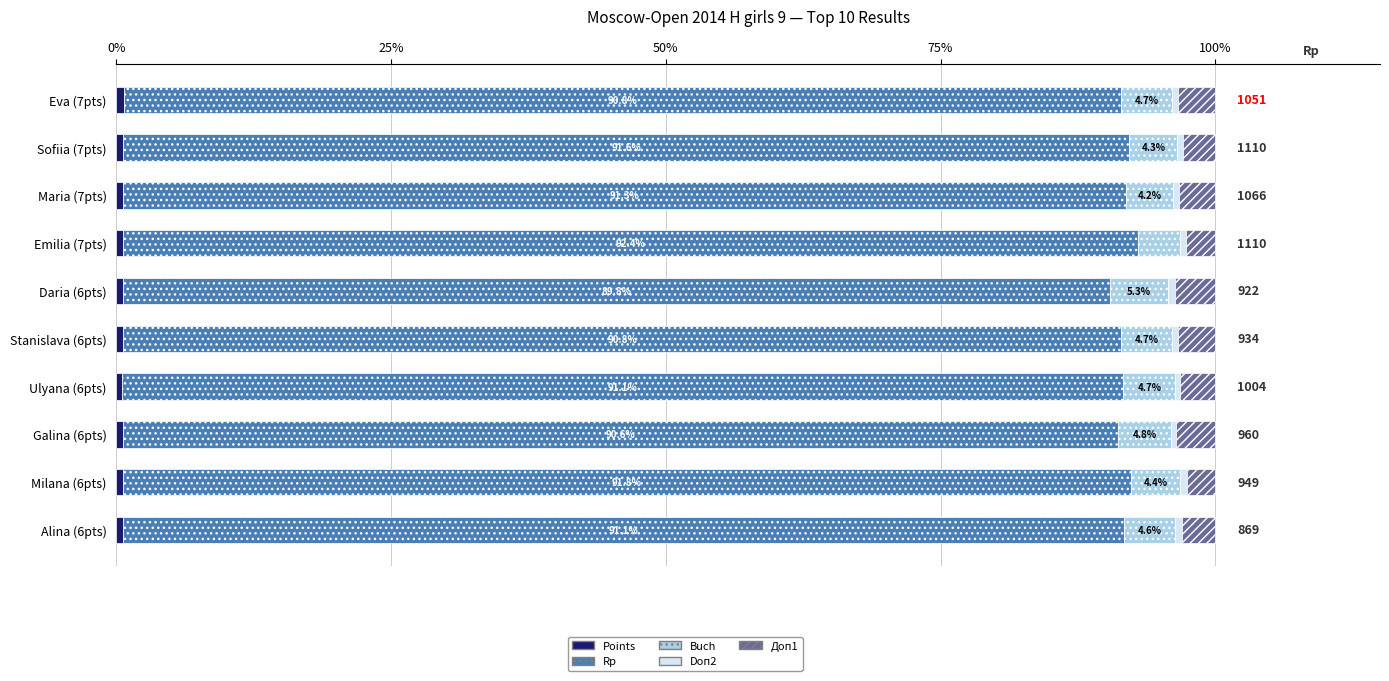

What is the total value across all series at Ulyana (6pts)?

100.0